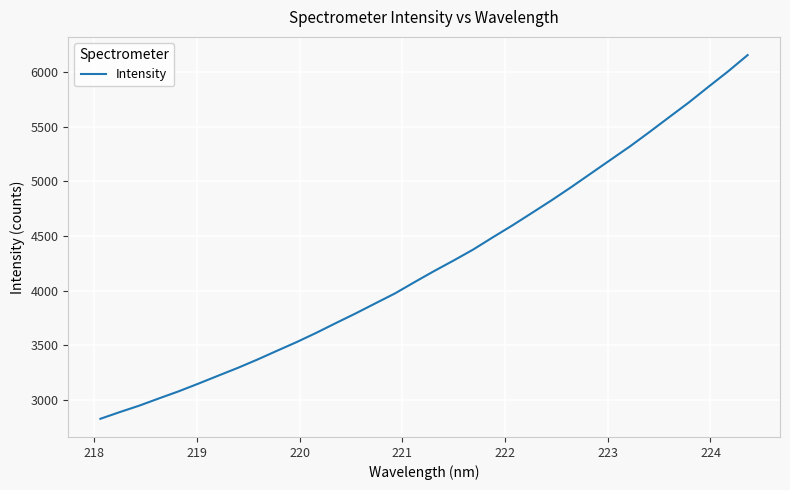

What is the maximum value shown in the chart?

6154.0